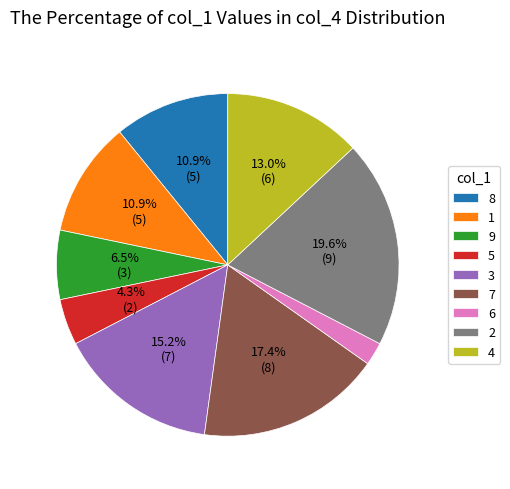

Which has a higher value, 6 or 3?

3